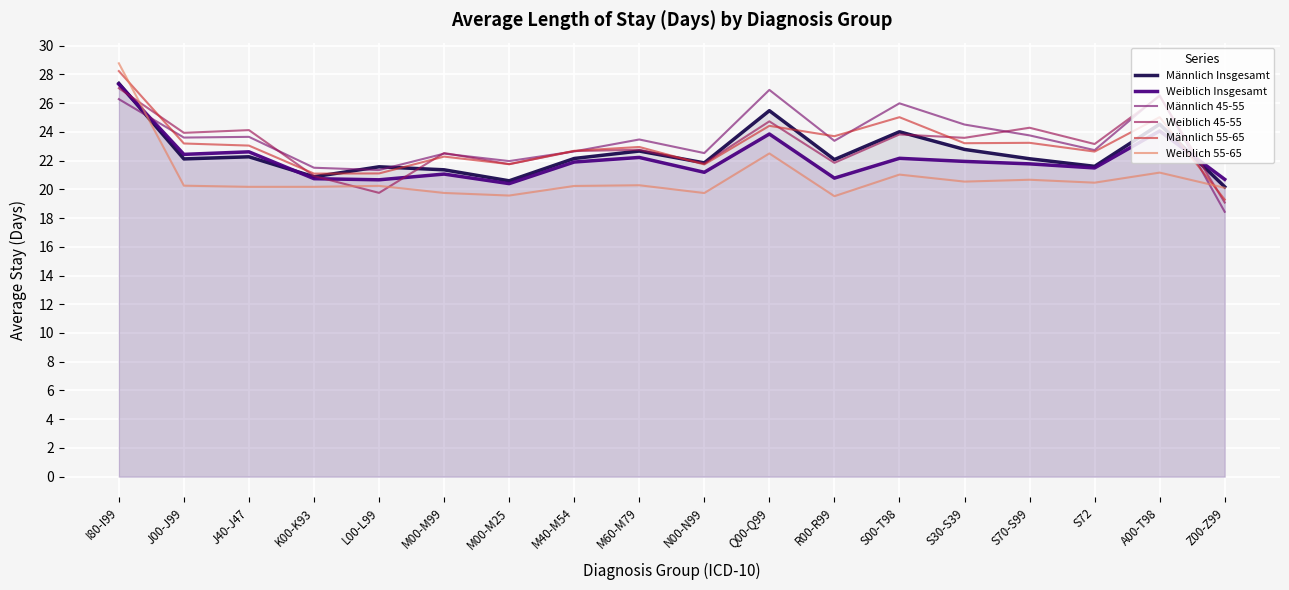

Rank the categories by Weiblich 45-55 value from lowest to highest.

Z00-Z99, L00-L99, K00-K93, M00-M25, N00-N99, R00-R99, M00-M99, M40-M54, M60-M79, S72, S30-S39, S00-T98, J00-J99, J40-J47, S70-S99, Q00-Q99, A00-T98, I80-I99